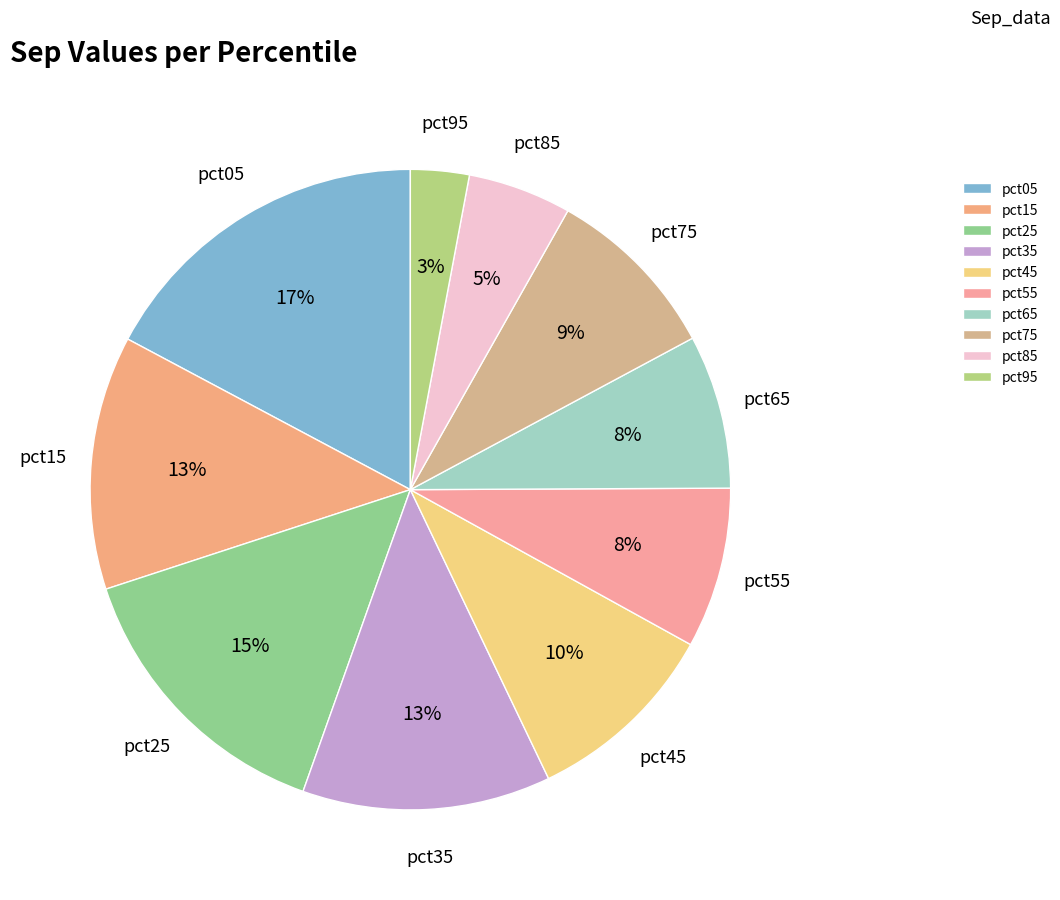

Combined, do pct75 and pct05 account for over 50%?

No